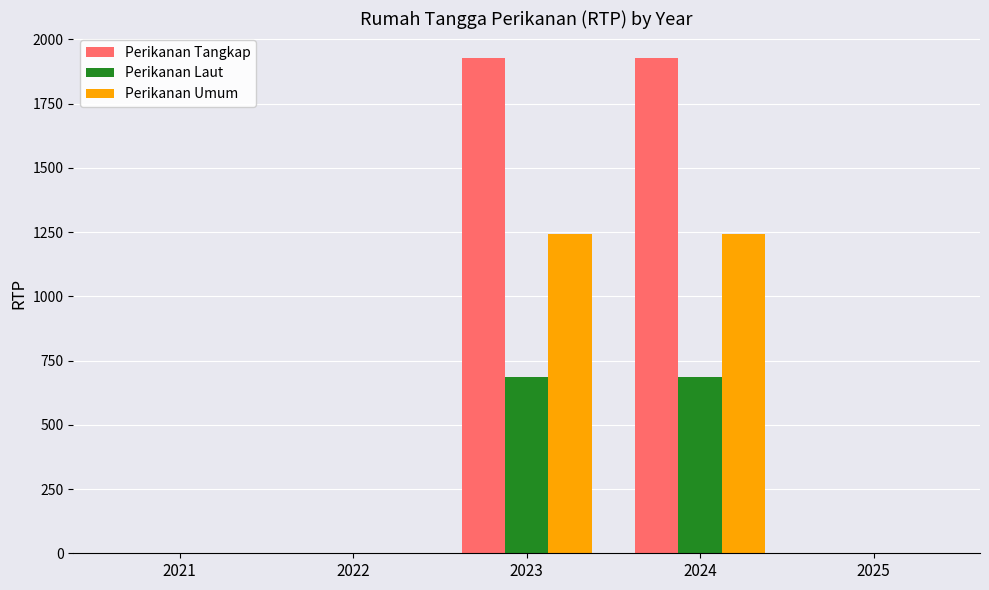

Are the bars grouped side by side (vs. stacked)?

Yes